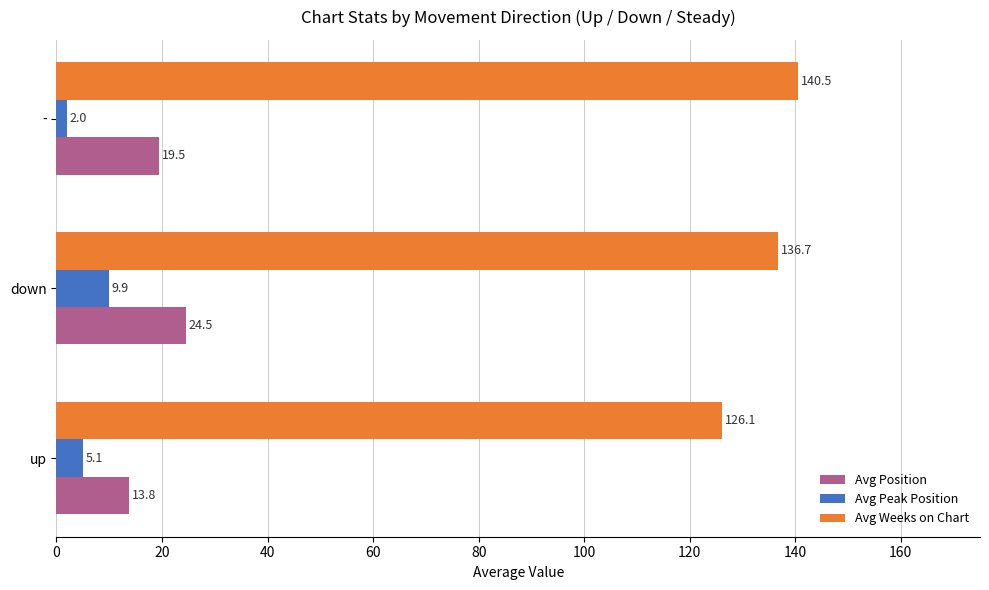

What is the difference between the second highest and minimum values in the Avg Peak Position series?

3.1